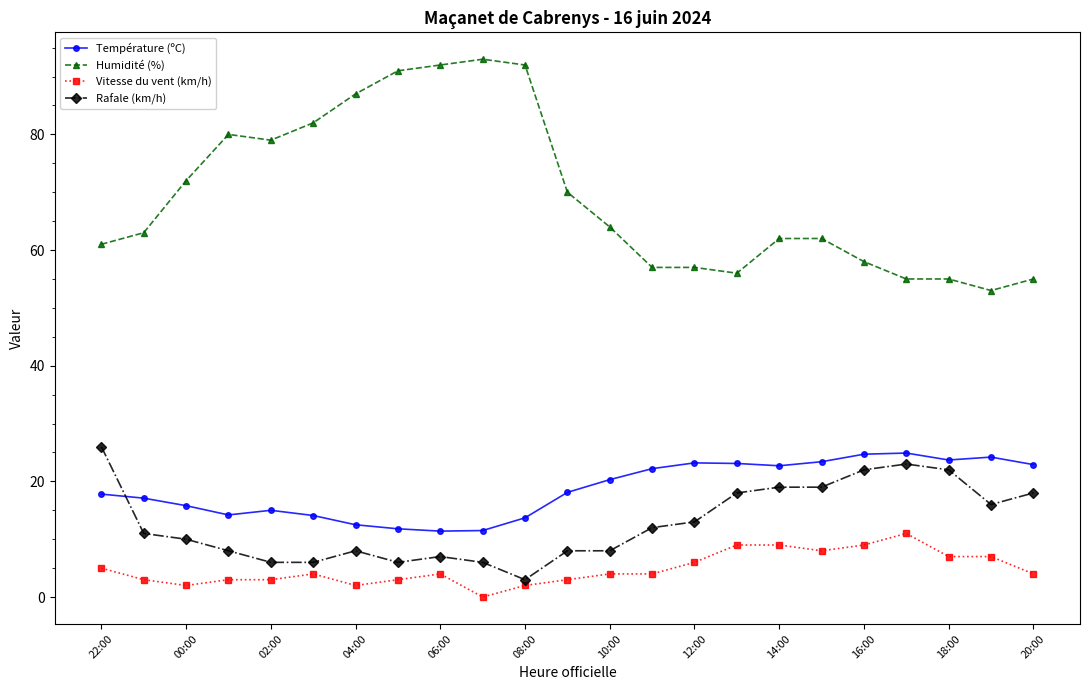

At how many categories does at least one series exceed 47?

23